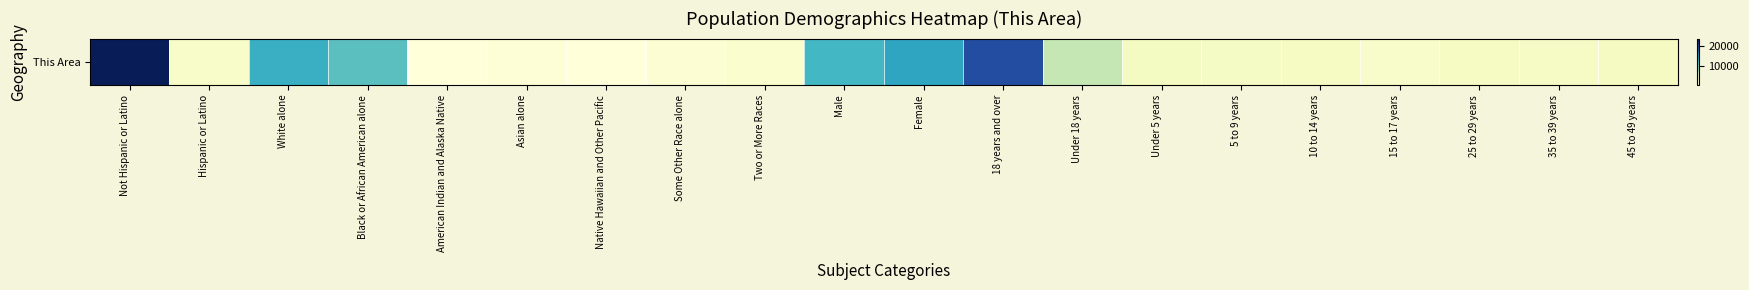

Between 15 to 17 years and Two or More Races, which is larger?

15 to 17 years